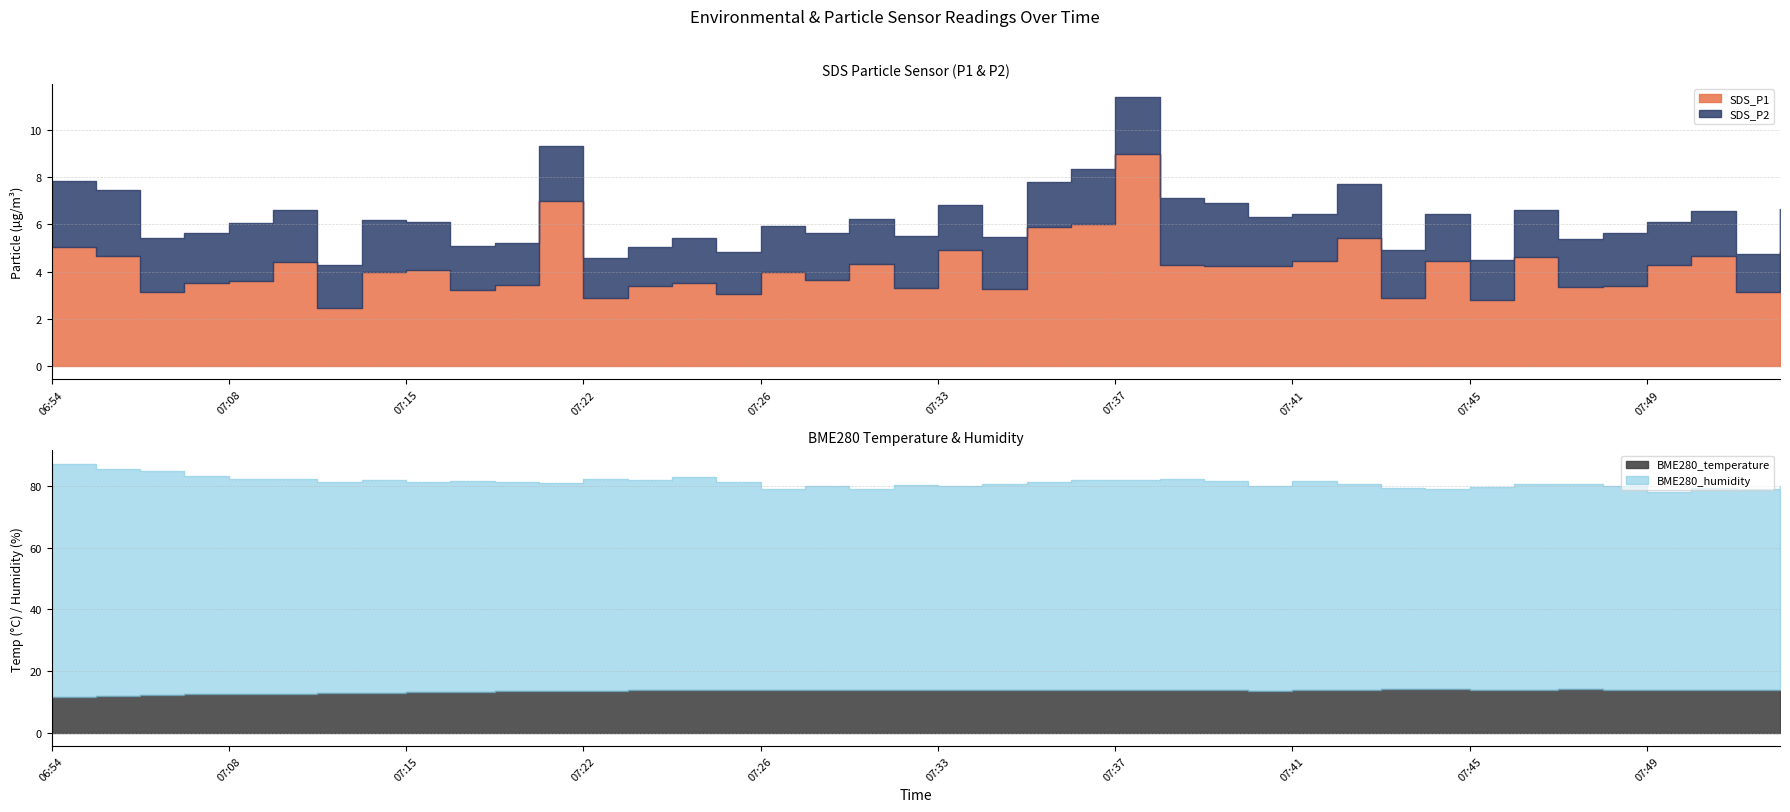

What position from the left is 07:41?

29